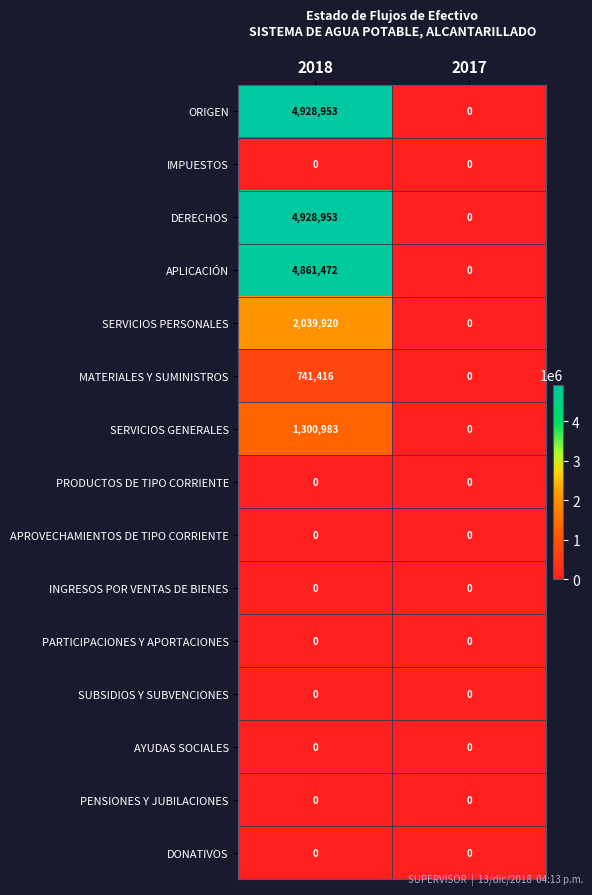

Count the number of categories in the chart.

2